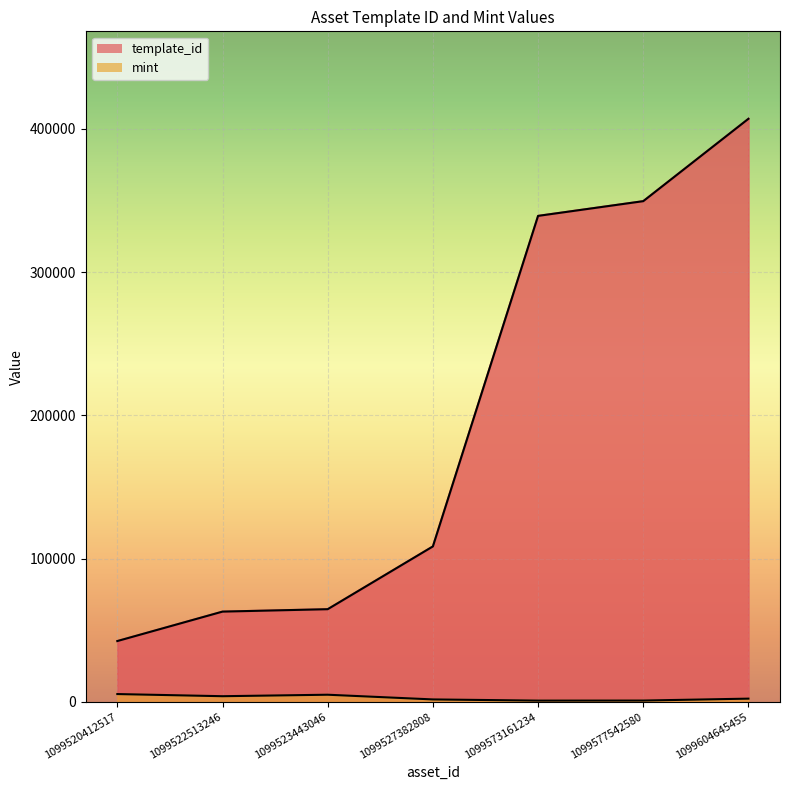

True or false: mint and template_id cross at least once.

False